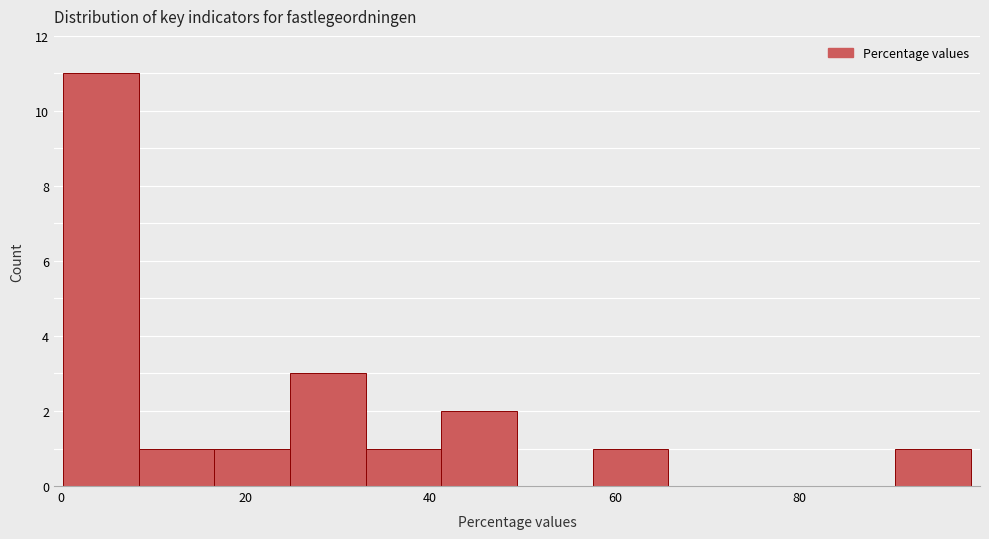

Reading left to right, transcribe this chart: for each bar, give the range it covers on the x-axis and its height. Neither the bar edges nor the heights are printed on the chart, so give them approximately, as read against the axes.

0 to 8: 11
8 to 16: 1
16 to 24: 1
24 to 34: 3
34 to 42: 1
42 to 50: 2
50 to 58: 0
58 to 66: 1
66 to 74: 0
74 to 82: 0
82 to 90: 0
90 to 98: 1